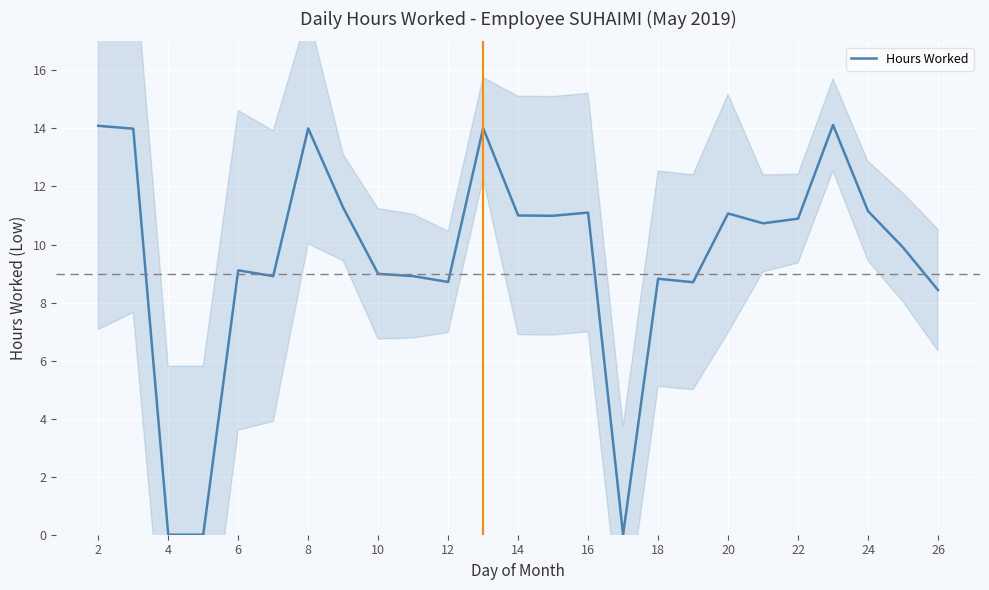

True or false: Hours Worked has a value of 11.1 at 20.

True